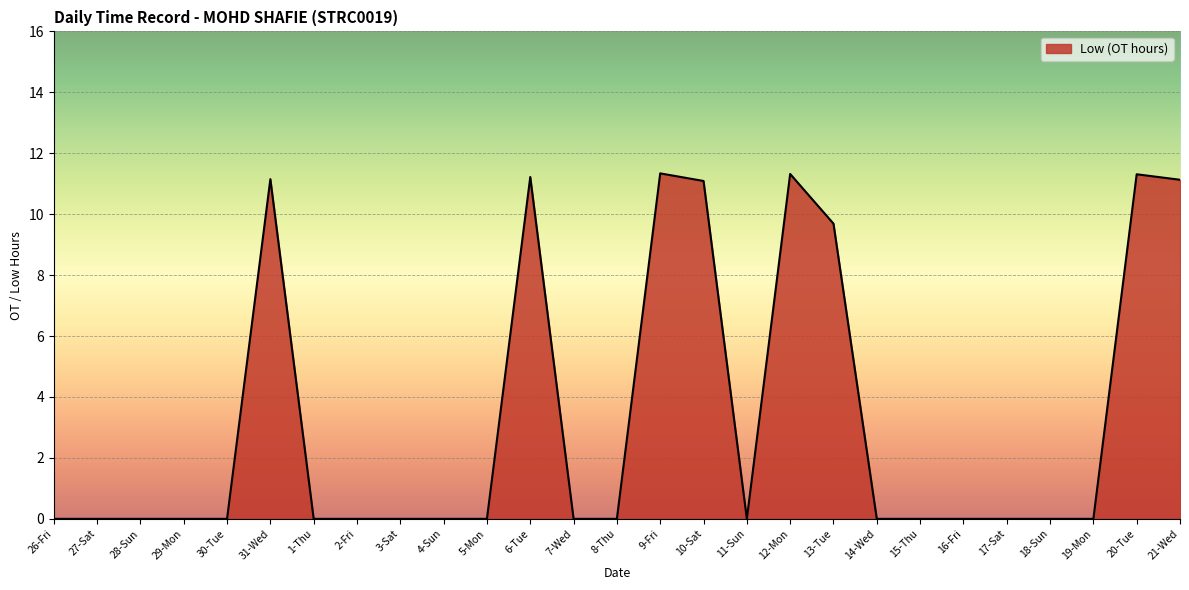

Which has a higher value, 15-Thu or 12-Mon?

12-Mon